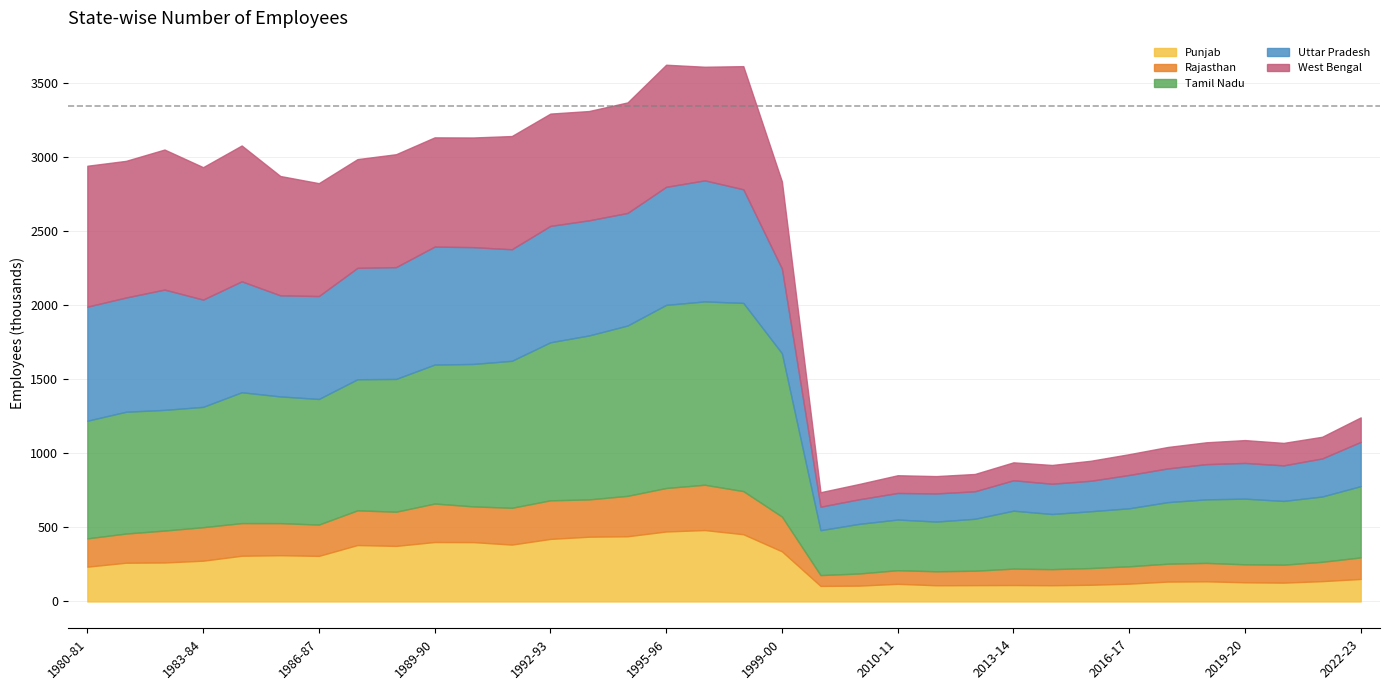

Reading left to right, transcribe all the data shown in this chart.

Punjab: 235141	261701	263367	275421	308865	312523	307943	381244	375412	401632	400960	384188	422582	437503	440452	472798	482453	454186	338647	105101	106968	119144	109435	110265	111022	109722	112650	120399	134295	136154	129546	127146	137319	152110
Rajasthan: 191128	197100	215554	226353	220473	216701	211429	234363	230849	259980	241329	248541	260707	251959	273074	293878	306055	291265	234651	73031	81942	91990	94287	97409	110840	108551	113002	117206	120809	124240	121409	121198	130567	145419
Tamil Nadu: 794993	823020	815602	813102	884214	856217	848903	885826	897288	938970	962589	993229	1067977	1107829	1150913	1237400	1238882	1271838	1103970	303435	335429	342501	336075	351024	391525	372691	383859	391999	416037	429550	443839	430906	441281	481807
Uttar Pradesh: 770626	771668	812791	724527	749436	682842	695262	752642	755228	797101	789011	753662	786168	777777	760457	797290	817692	767522	571719	158577	166030	179302	189893	185637	205271	204352	205804	224999	227716	237761	241046	240130	256934	298690
West Bengal: 952026	923427	946168	894910	917840	806434	762746	734634	763099	738028	740980	765069	758933	738549	747036	825154	767822	832057	588968	97979	103447	119869	117335	117034	121299	126936	135221	140510	144963	147795	154521	152014	146658	165791